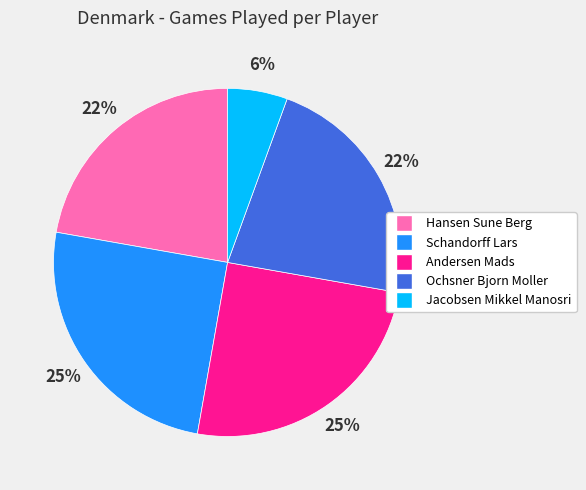

True or false: Jacobsen Mikkel Manosri accounts for 6% of the total.

True